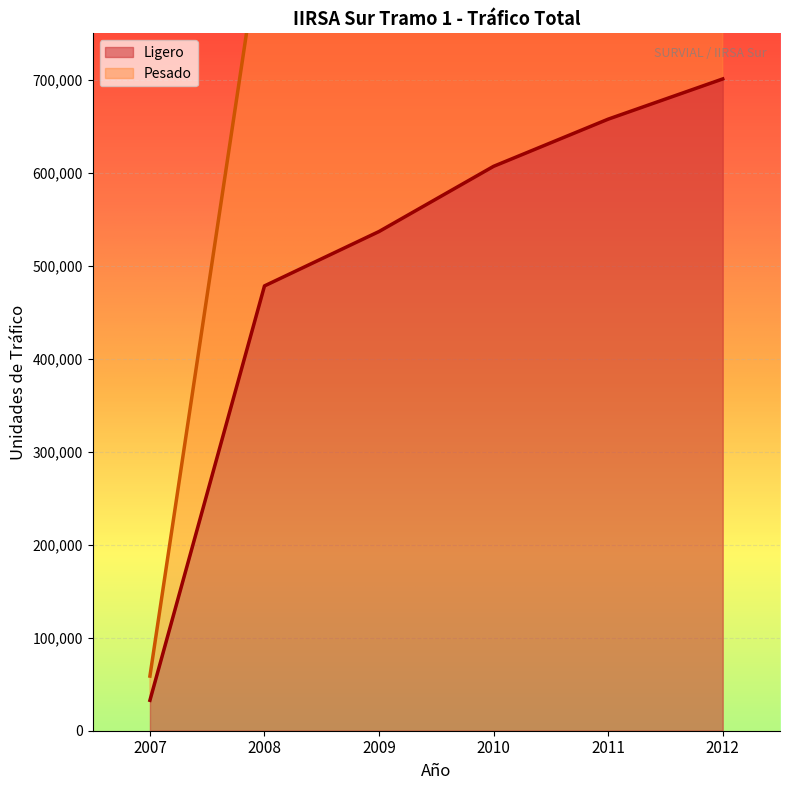

True or false: Ligero and Pesado cross at least once.

False